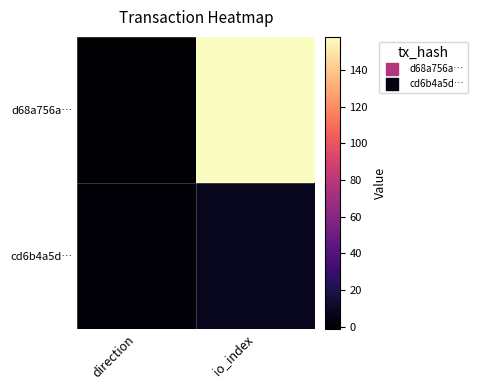

Reading left to right, transcribe all the data shown in this chart.

d68a756a…: direction=-1	io_index=158
cd6b4a5d…: direction=1	io_index=8